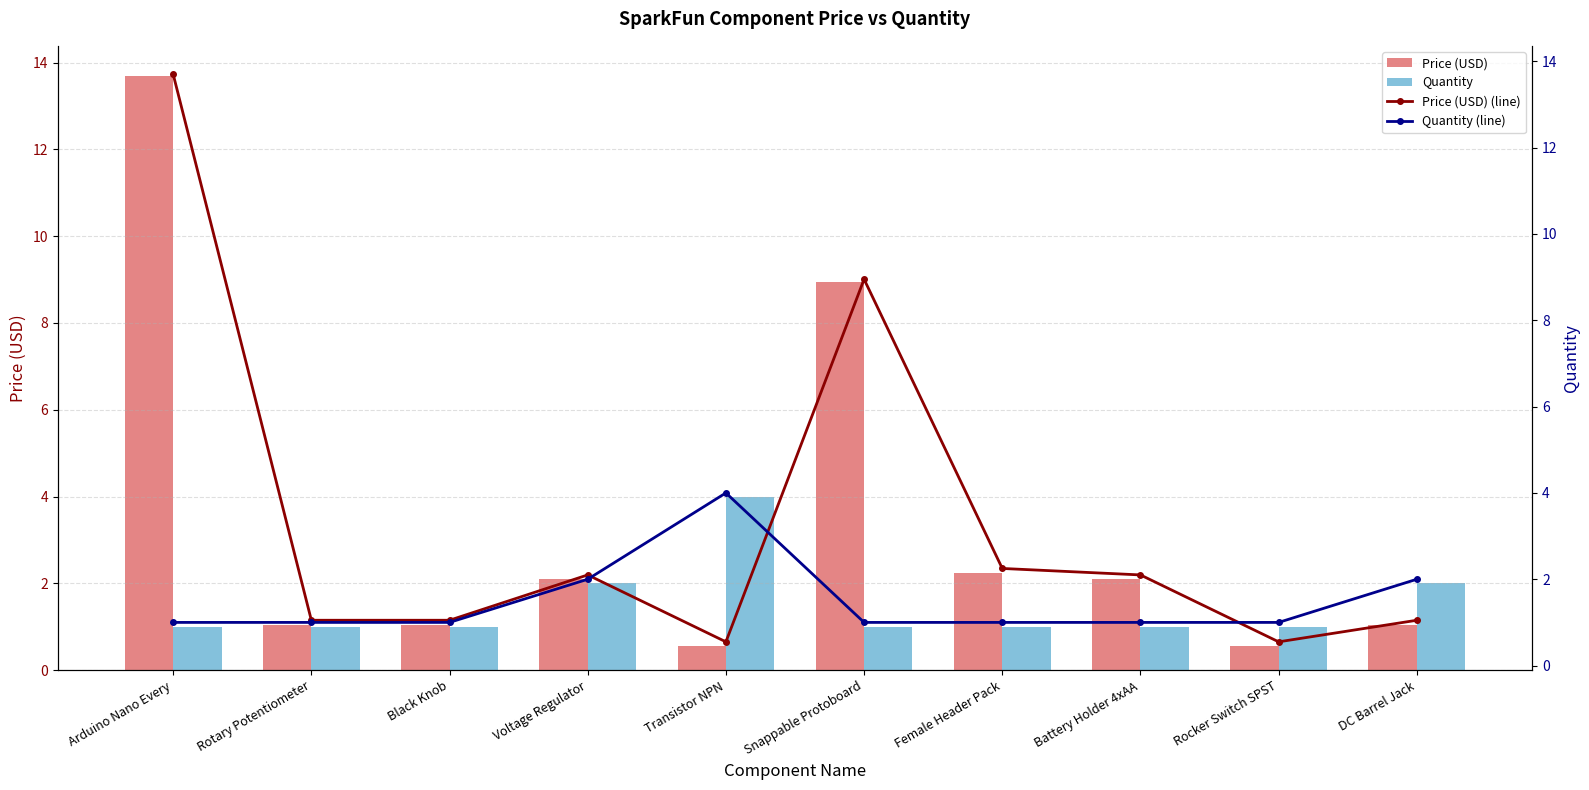

Which label corresponds to the largest value in the chart?

Arduino Nano Every